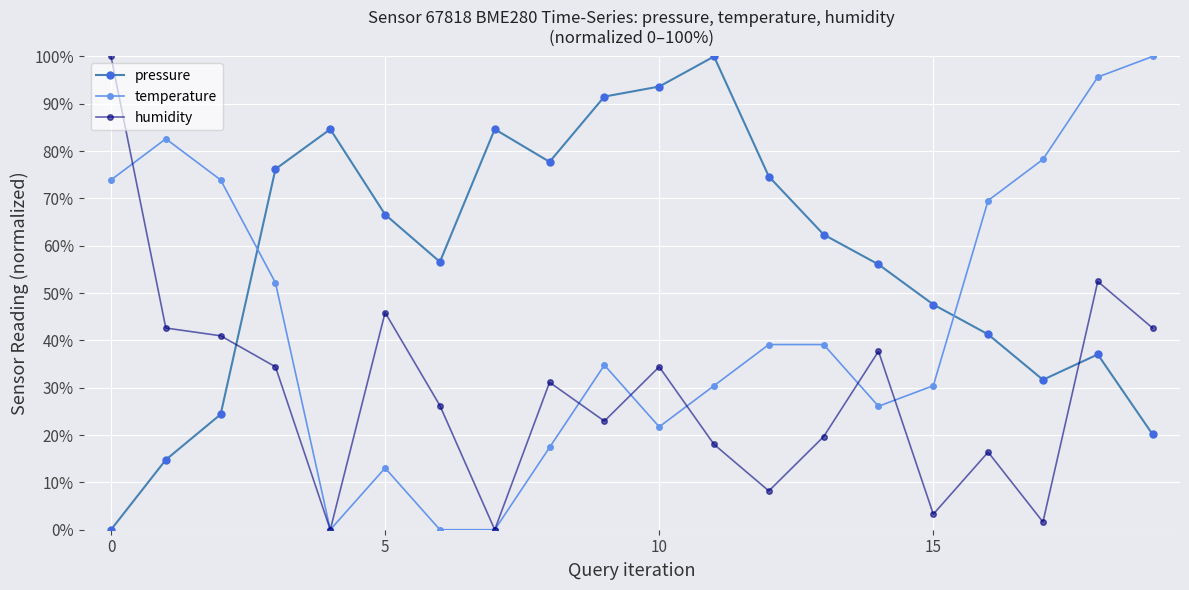

List the series in order of their overall mean, highest first.

pressure, temperature, humidity